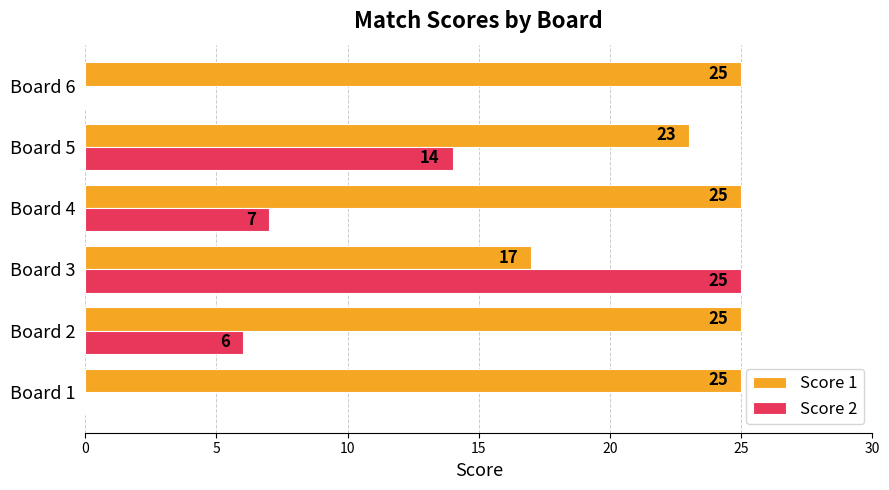

What is the sum of all Score 1 values?

140